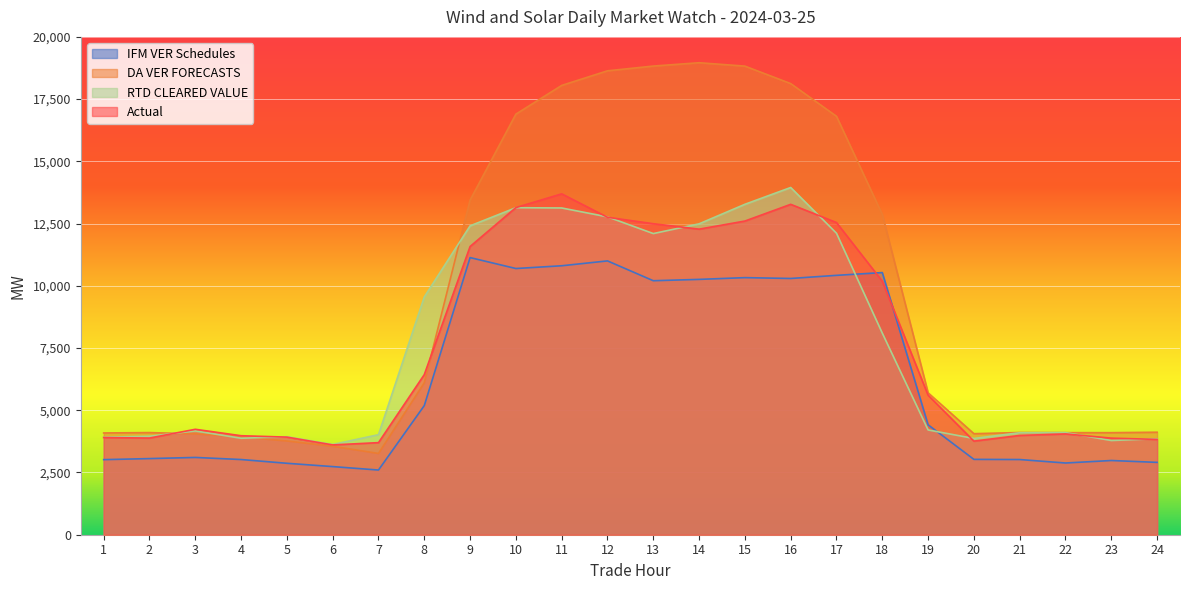

How many interior local peaks does the RTD CLEARED VALUE series have?

5